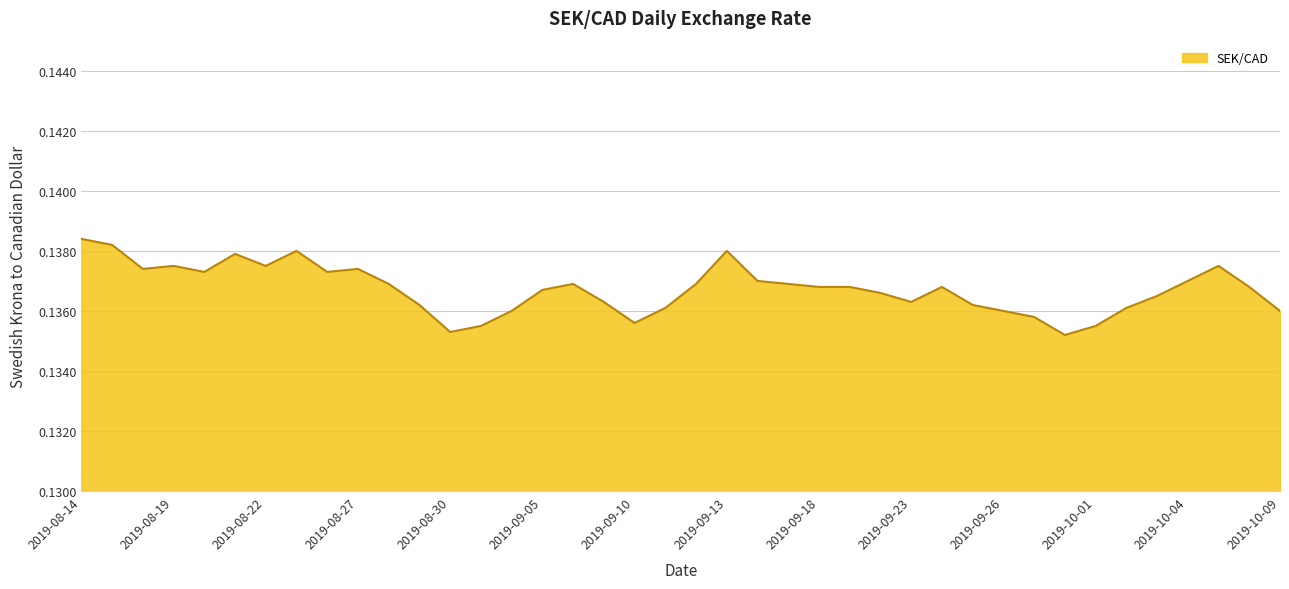

How many interior local valleys (lower than both neighbors) does the data have?

8